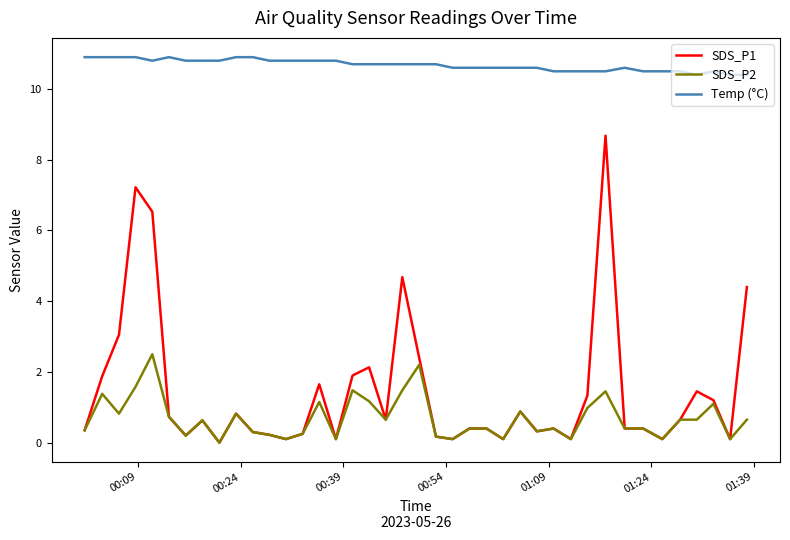

Does the chart have visible grid lines?

No